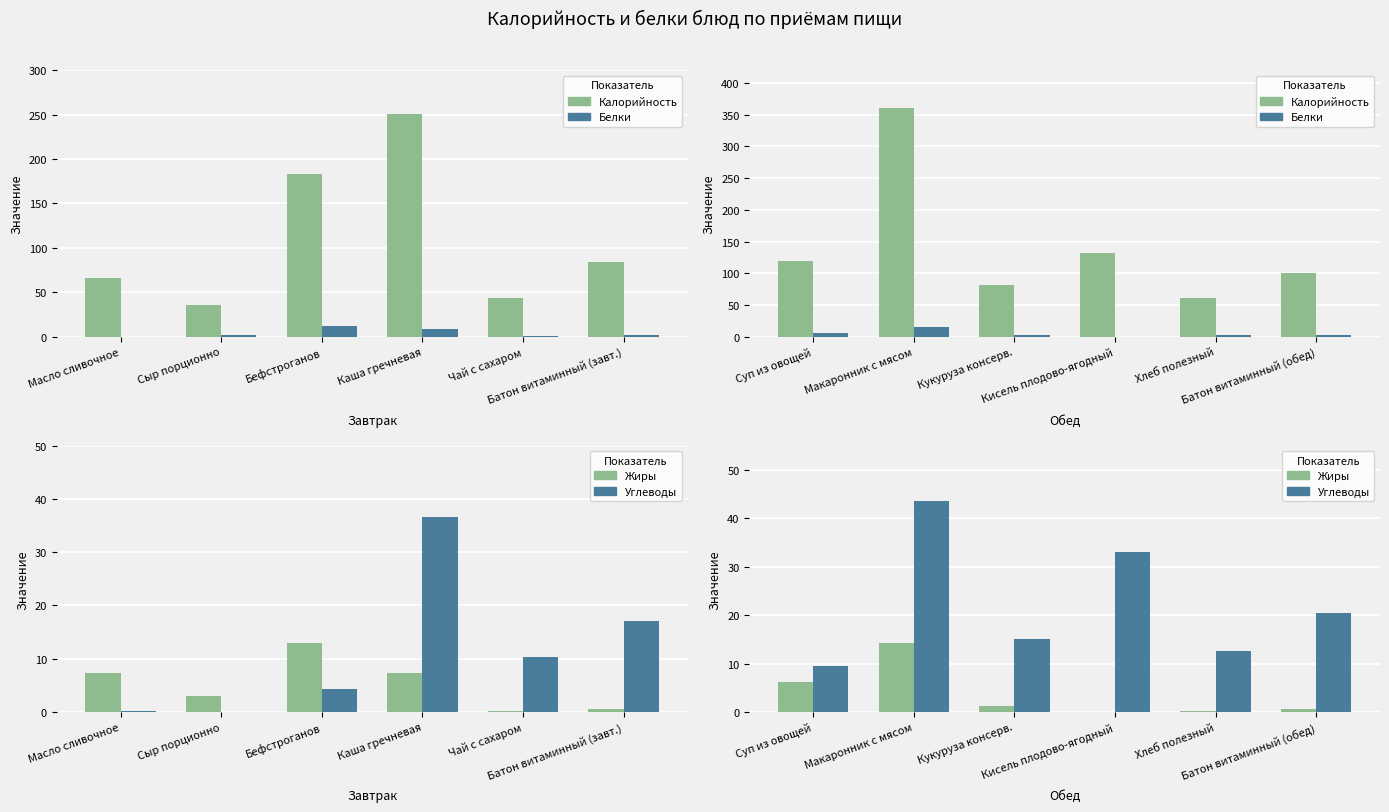

Is it true that Углеводы equals 14.2 at Суп из овощей?

False